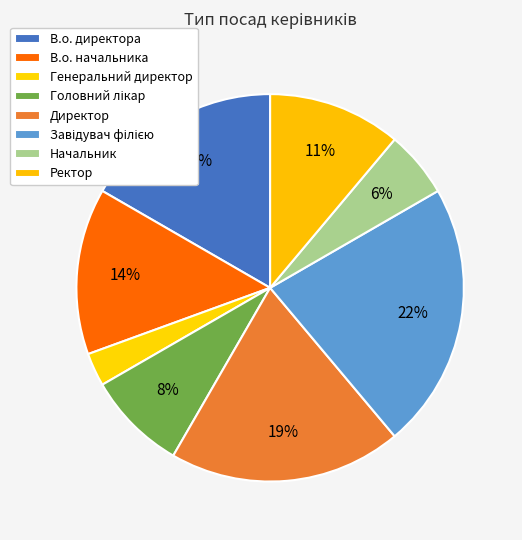

How many slices are in this pie chart?

8